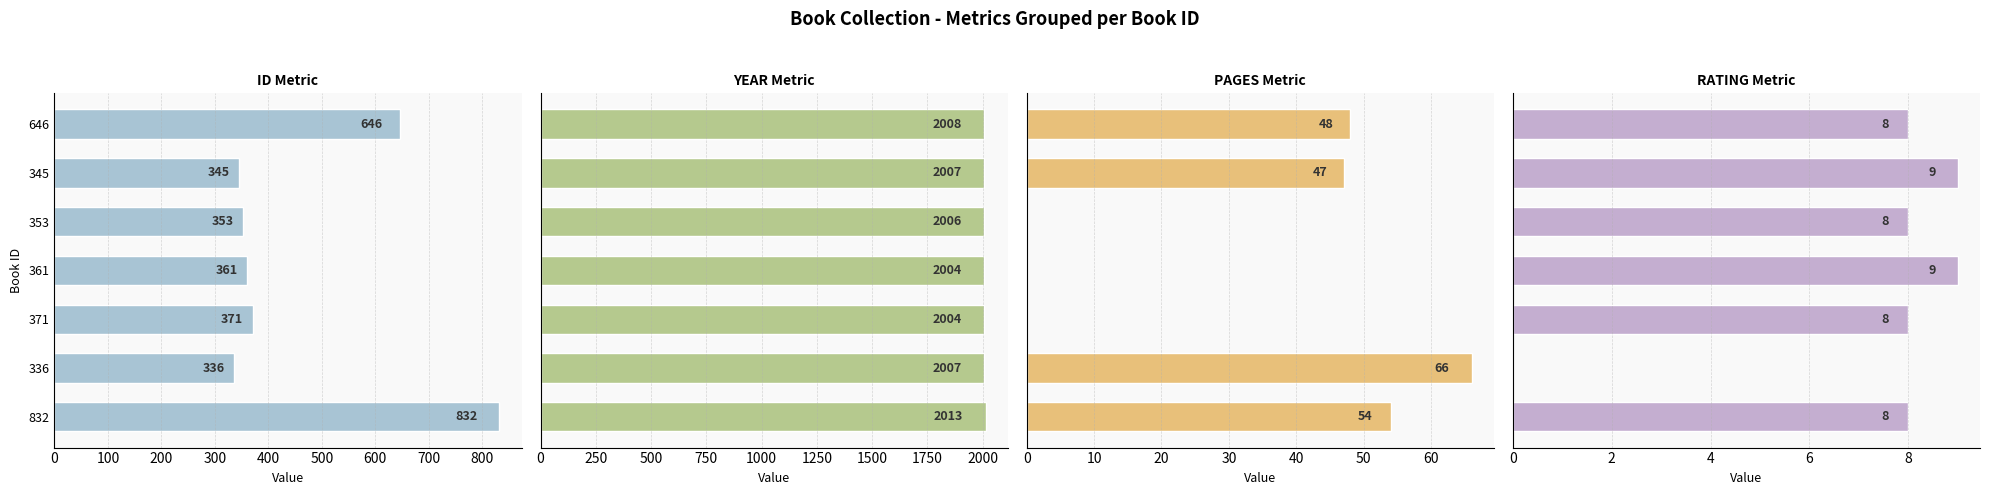

What is the value of the id bar at the 1st from the left?

832